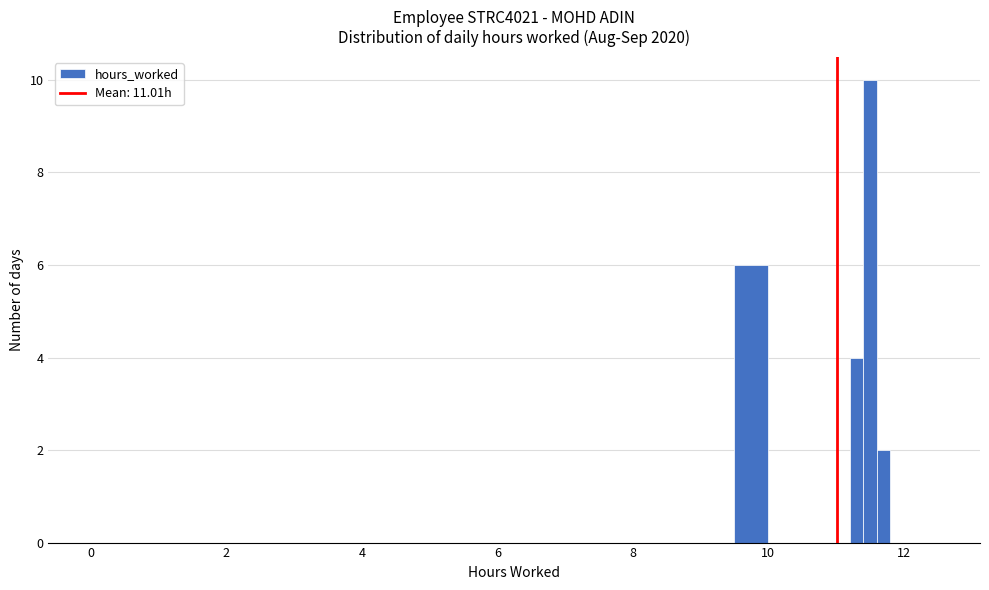

Around what value on the x-axis is the tallest bar? Give the approximate position of its centre, as read against the axis.

11.6